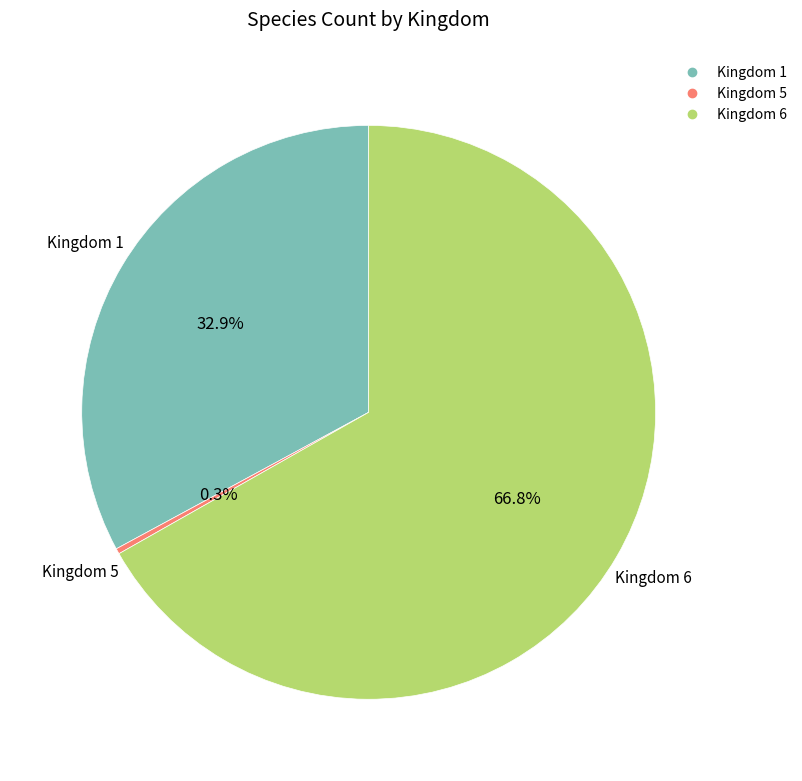

Does any single category account for the majority?

Yes